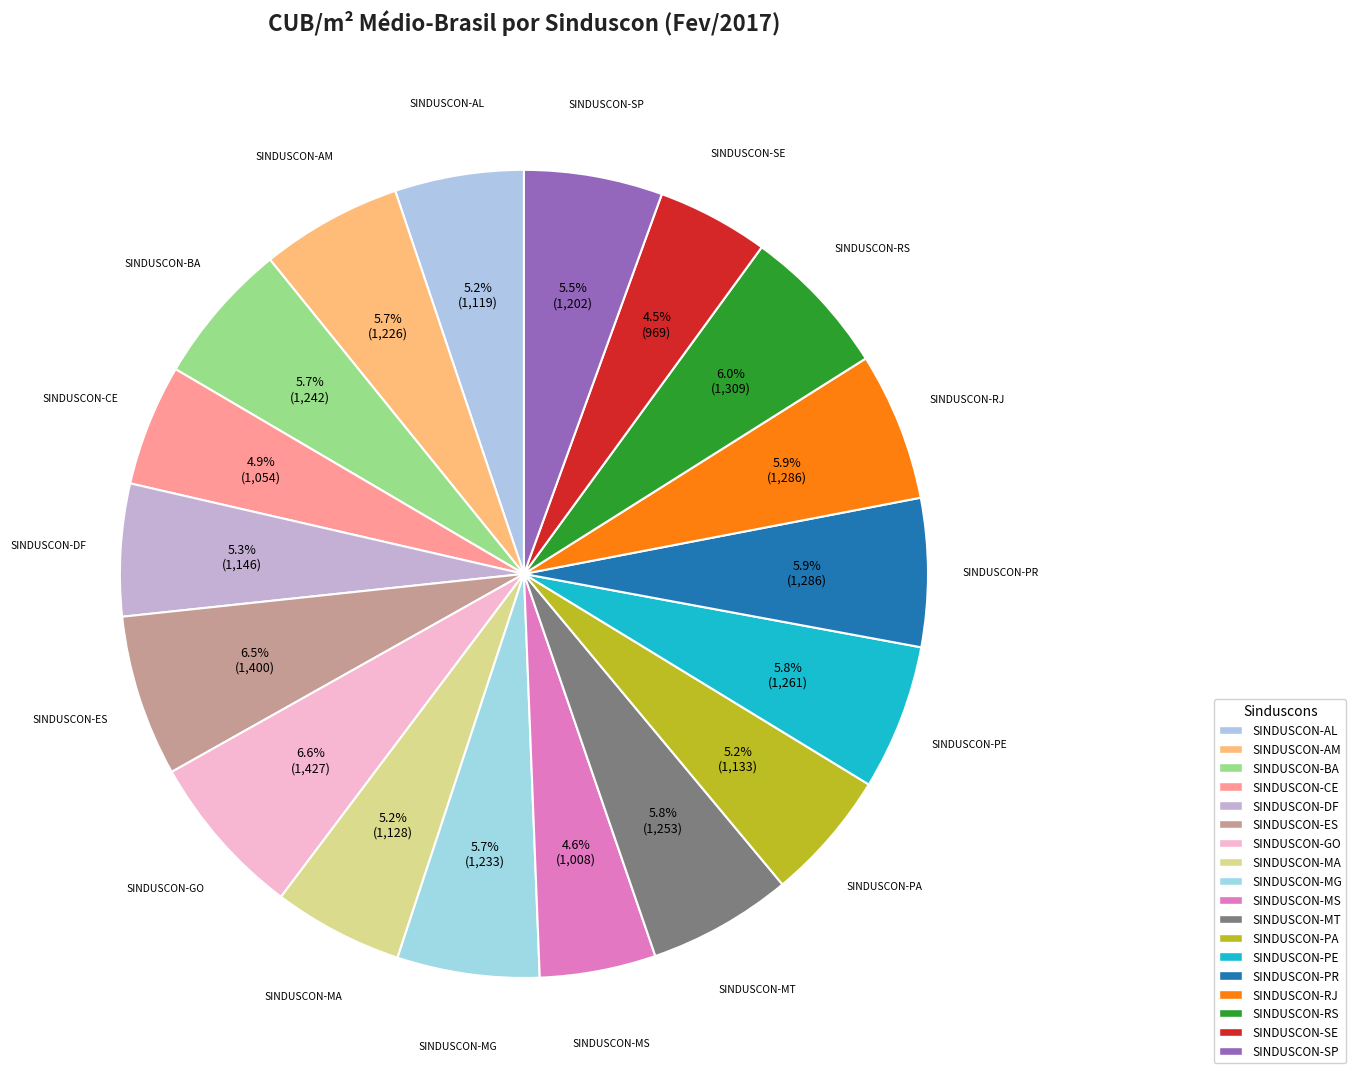

Is it true that SINDUSCON-GO is 7% of the pie?

True